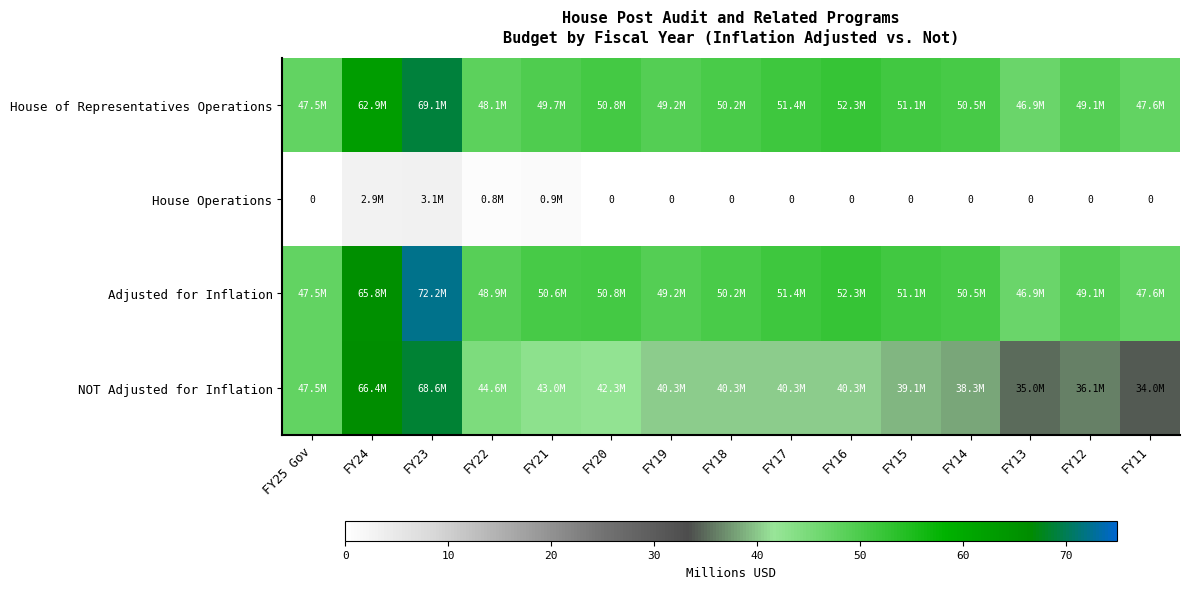

What is the sum of the House of Representatives Operations values at FY18 and FY19?

99.4